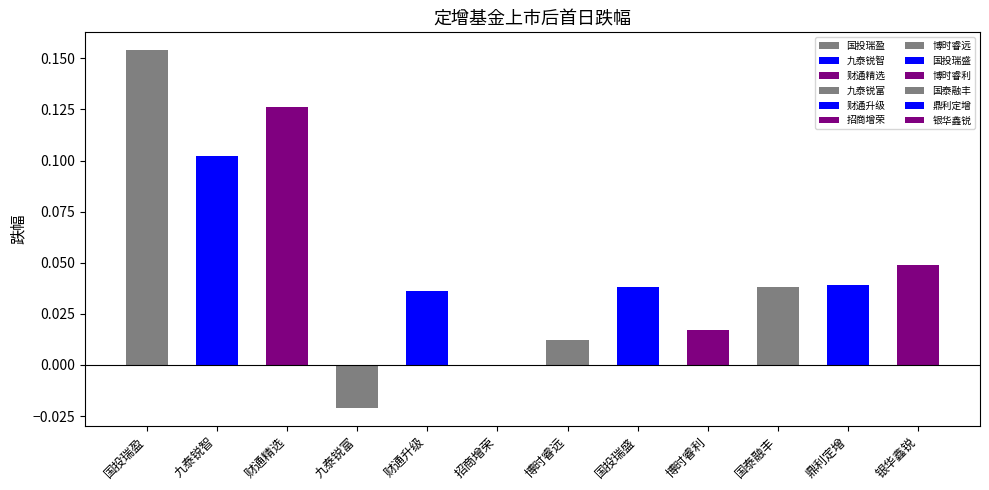

Is it true that the value at 财通精选 is 0.2?

False